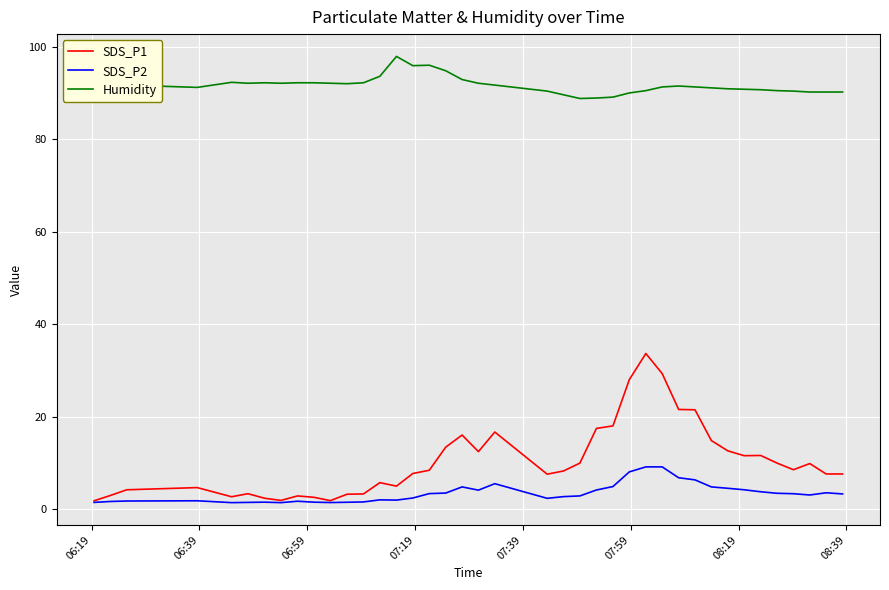

Which series has the largest range (max minus min)?

SDS_P1